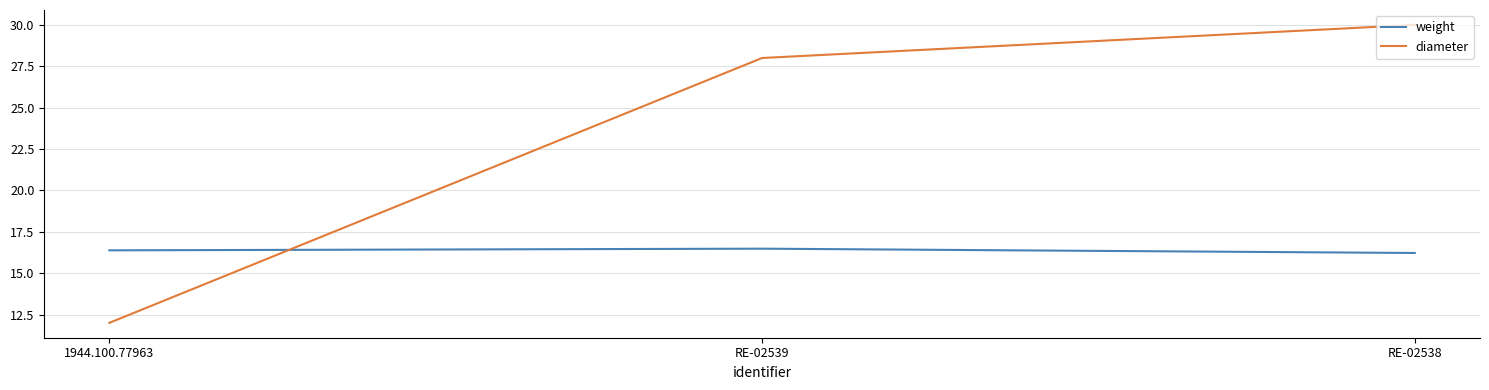

What position from the right is 1944.100.77963?

3